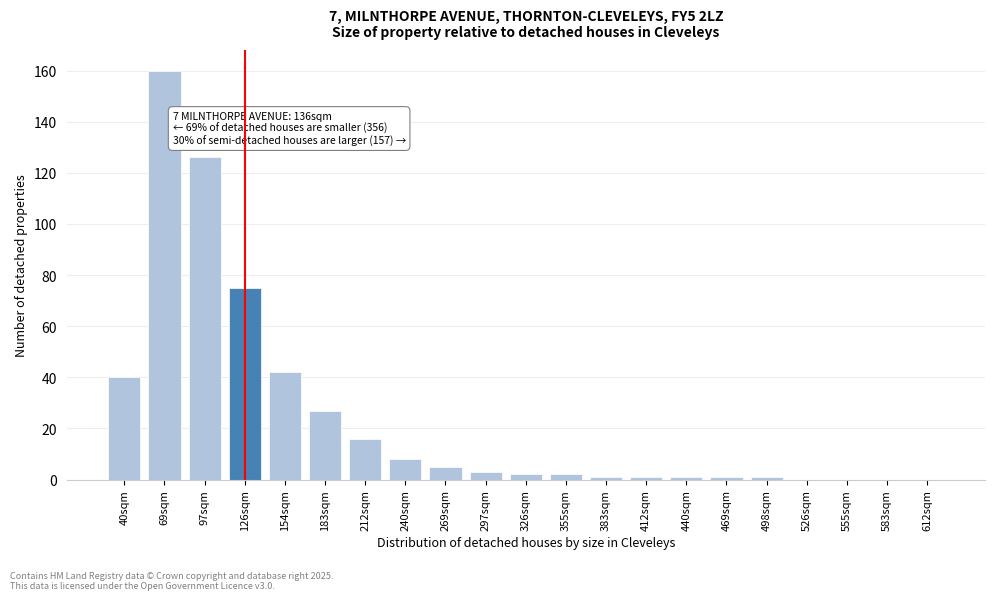

Reading left to right, extract all data points from this chart.

40sqm=40	69sqm=160	97sqm=126	126sqm=75	154sqm=42	183sqm=27	212sqm=16	240sqm=8	269sqm=5	297sqm=3	326sqm=2	355sqm=2	383sqm=1	412sqm=1	440sqm=1	469sqm=1	498sqm=1	526sqm=0	555sqm=0	583sqm=0	612sqm=0